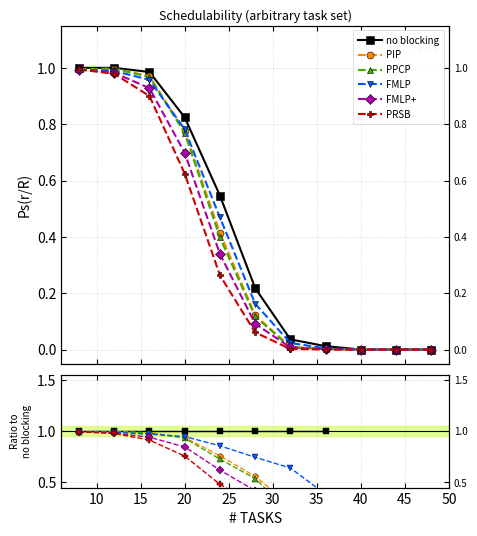

True or false: PRSB and PPCP intersect in this chart.

False